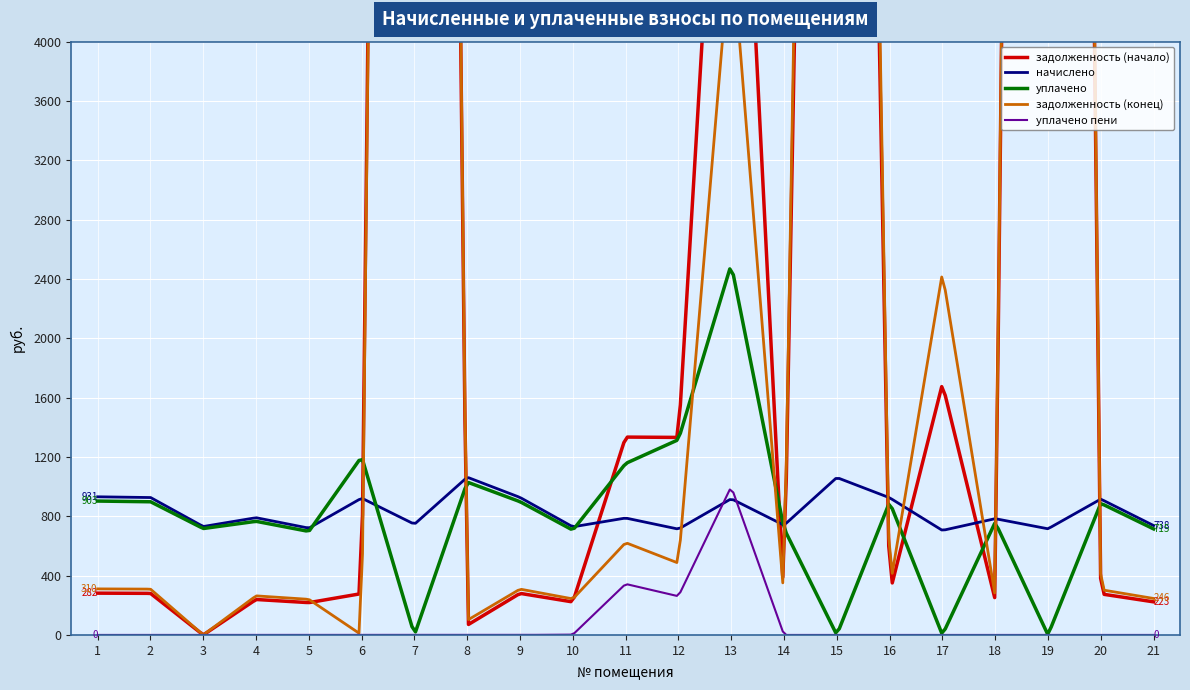

The задолженность (конец) series shows 44254.4 at 19. True or false?

False